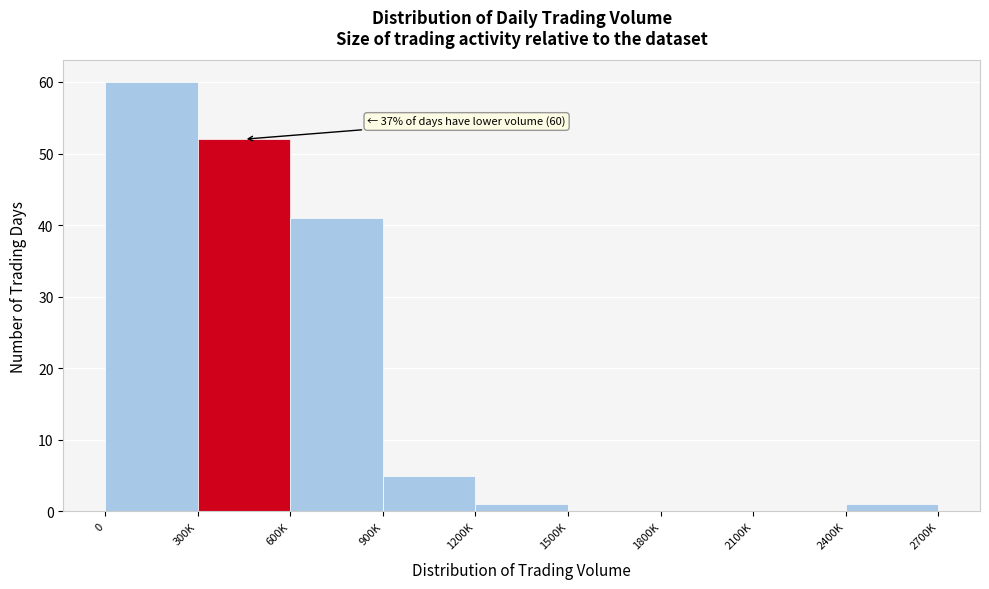

What value does the data have at 600K?

41